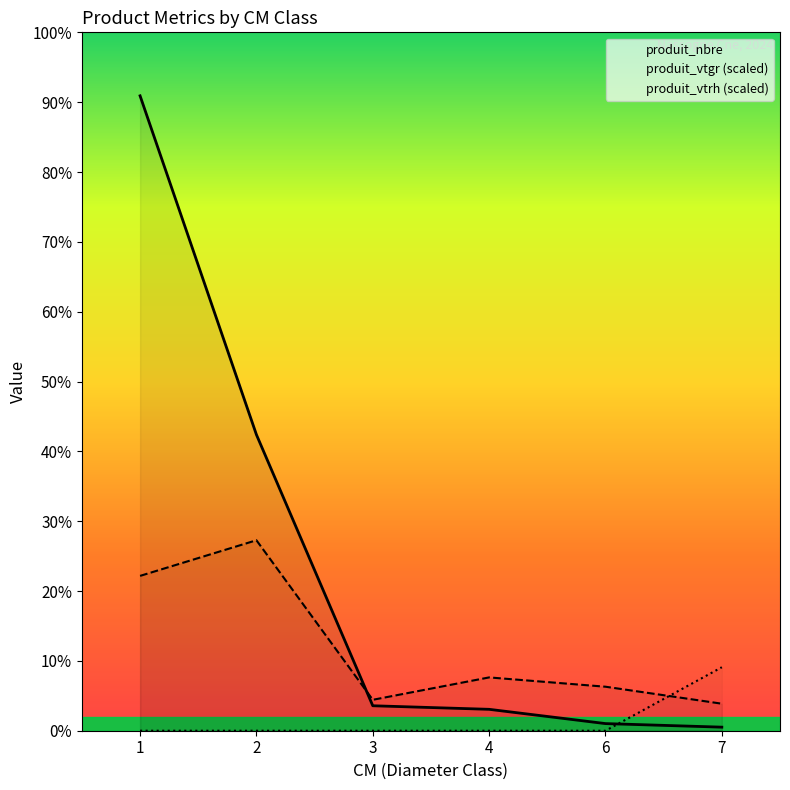

Reading left to right, transcribe all the data shown in this chart.

produit_nbre: 178.0	83.0	7.0	6.0	2.0	1.0
produit_vtgr: 43.4	53.4	8.7	14.9	12.3	7.6
produit_vtrh: 0.0	0.0	0.0	0.0	0.0	17.8